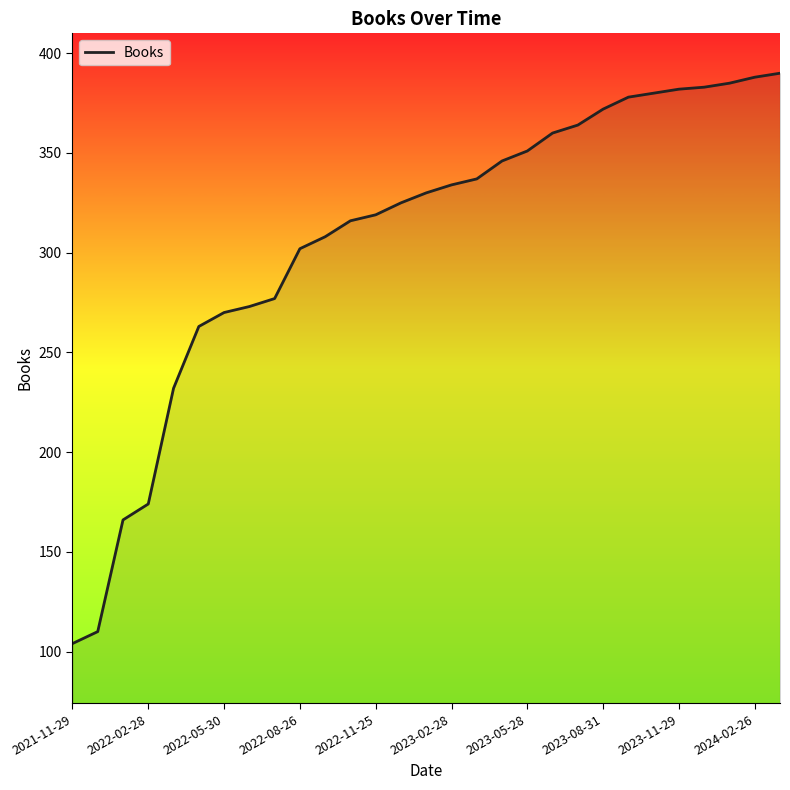

What is the difference between the maximum and minimum values?

286